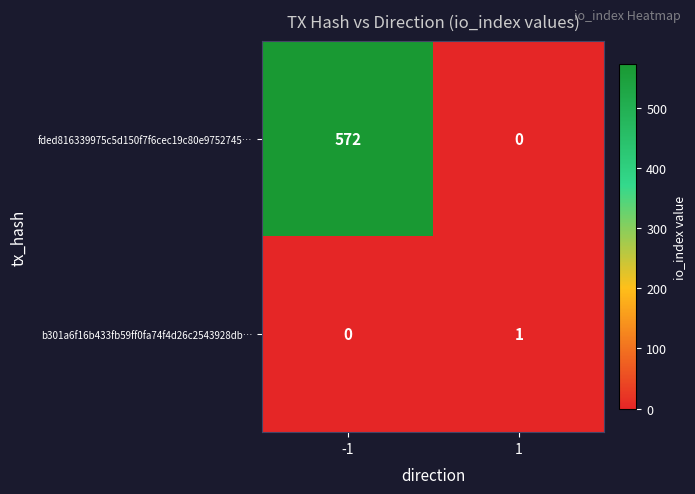

What is the sum of the fded816339975c5d150f7f6cec19c80e9752745… values at -1 and 1?

572